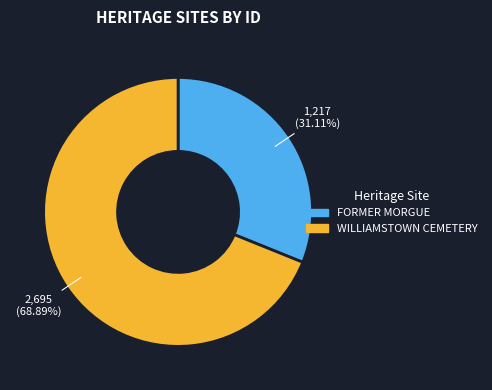

The WILLIAMSTOWN CEMETERY slice represents 60% of the pie. True or false?

False